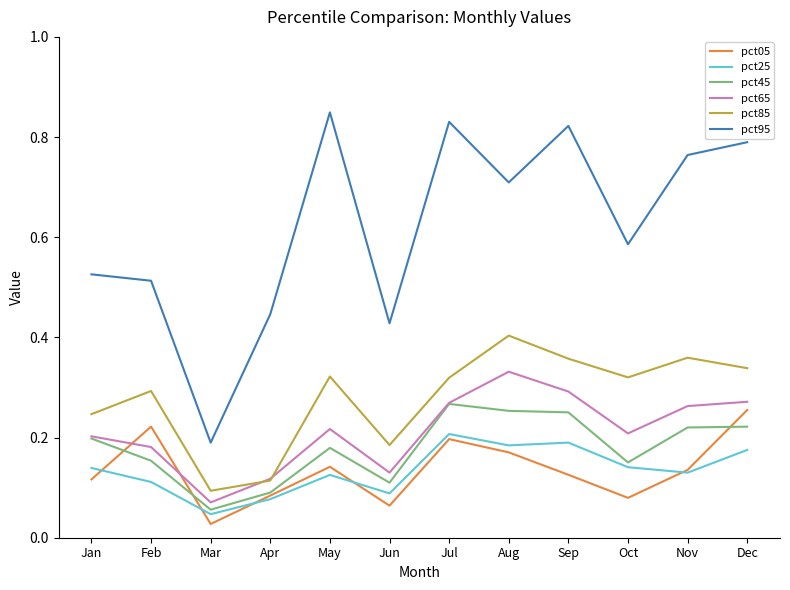

Which series has the widest spread of values?

pct95